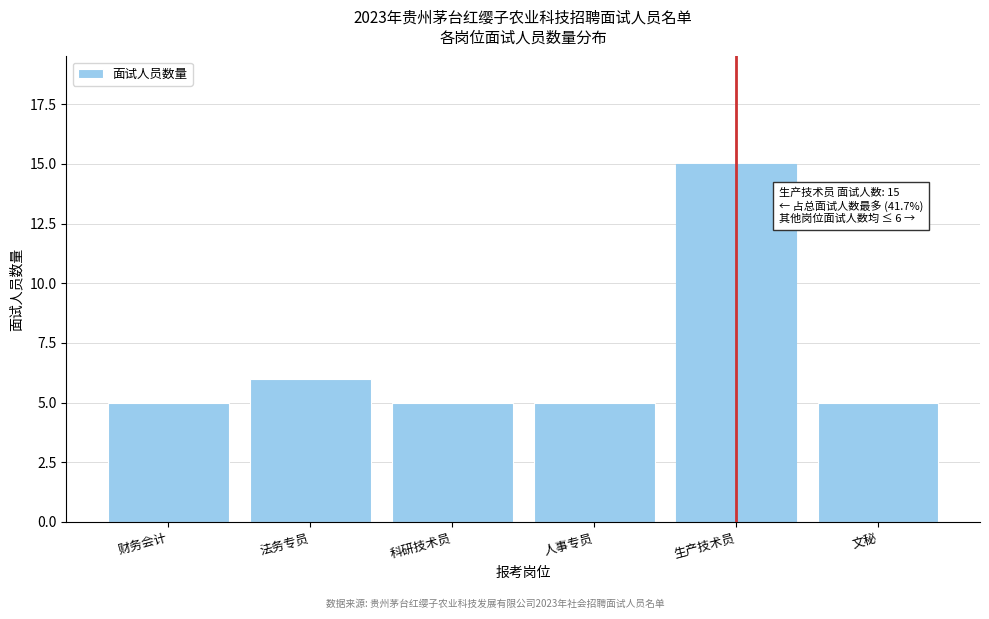

Reading left to right, extract all data points from this chart.

财务会计=5	法务专员=6	科研技术员=5	人事专员=5	生产技术员=15	文秘=5